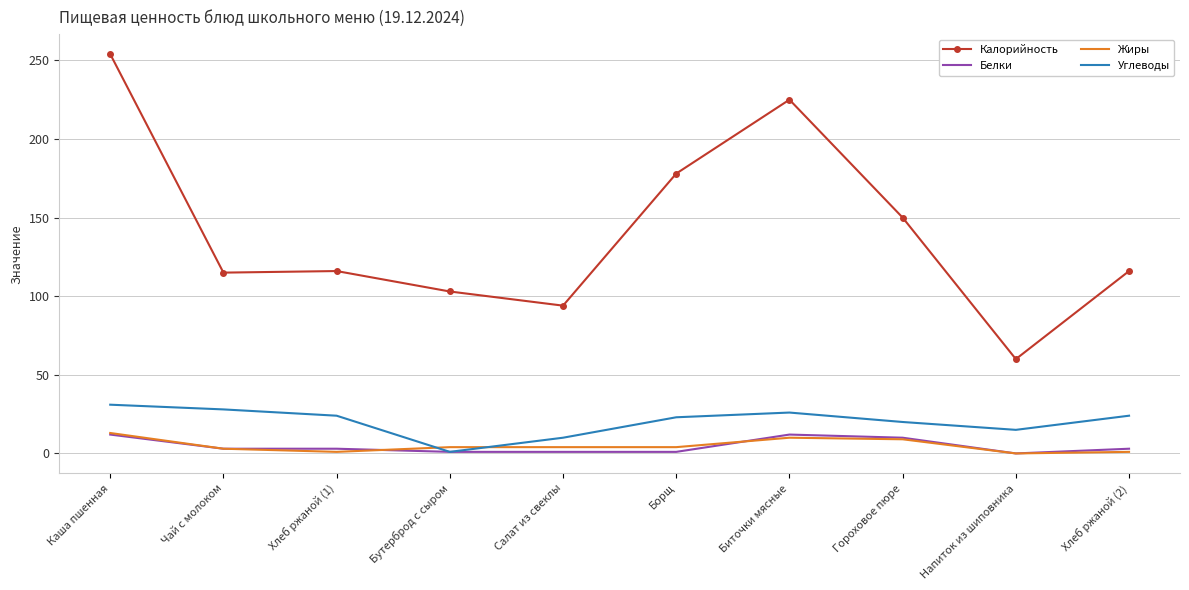

What is the difference between the Белки values at Хлеб ржаной (1) and Бутерброд с сыром?

2